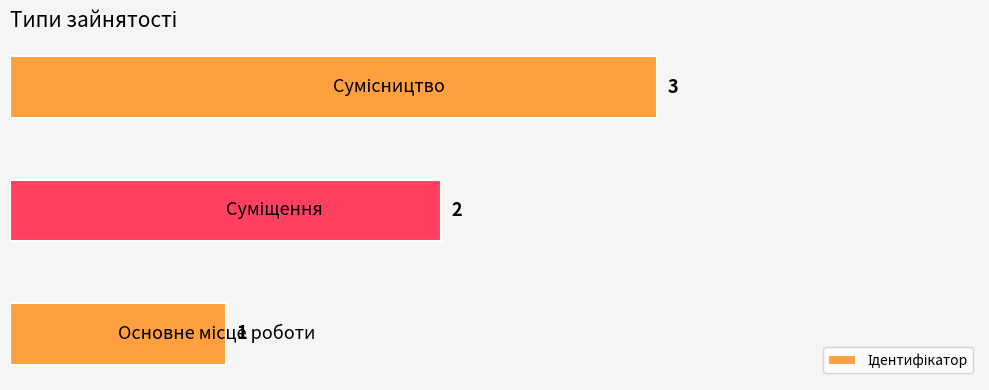

What is the greatest value displayed?

3